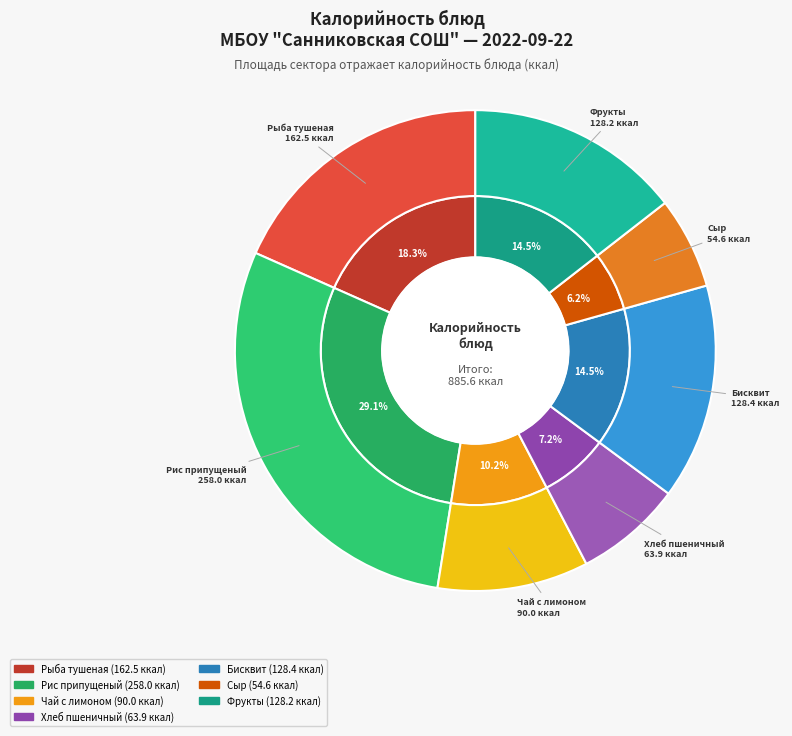

Is it true that Сыр is 1% of the pie?

False